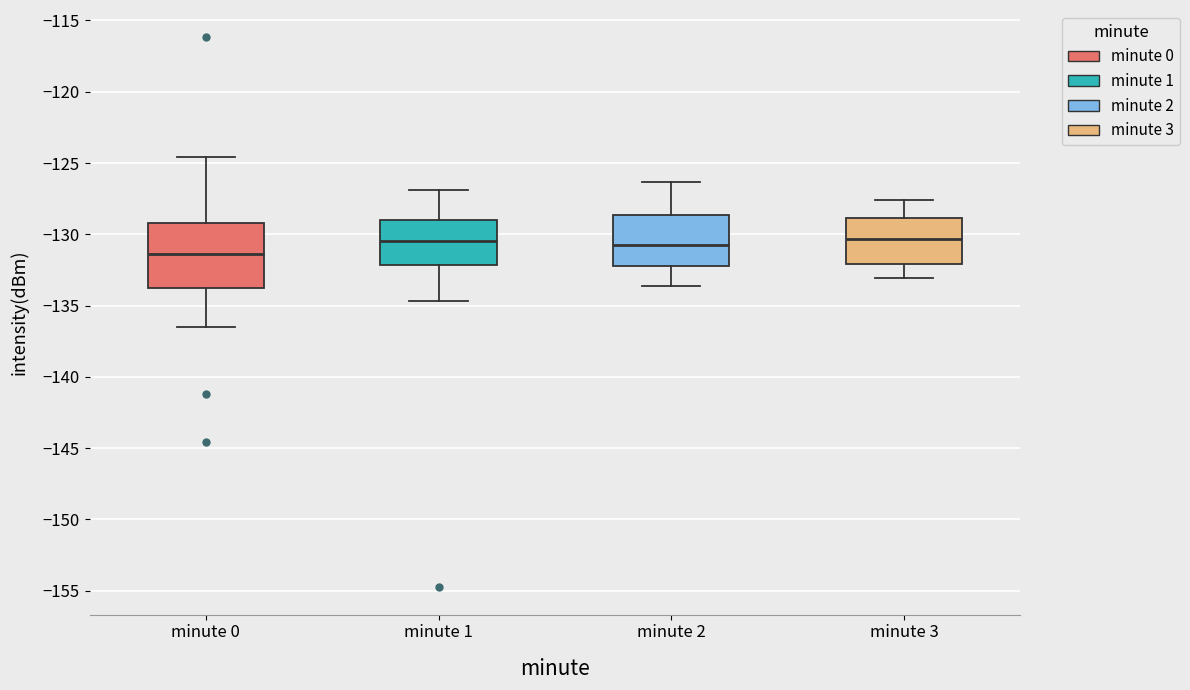

Reading left to right, read every box against the y-axis: the position of its median line, the range the box covers, and the ends of its whiskers. The values are not printed on the chart, so give them approximately, as read against the axis.

minute 0: median -131.5, box -133.5 to -129.0, whiskers -136.5 to -124.5
minute 1: median -130.5, box -132.0 to -129.0, whiskers -134.5 to -127.0
minute 2: median -130.5, box -132.0 to -128.5, whiskers -133.5 to -126.5
minute 3: median -130.5, box -132.0 to -129.0, whiskers -133.0 to -127.5